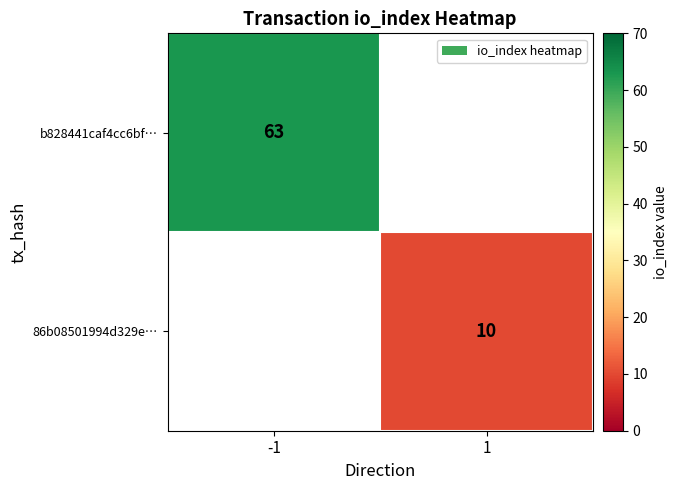

The 86b08501994d329e… series shows 15 at 1. True or false?

False